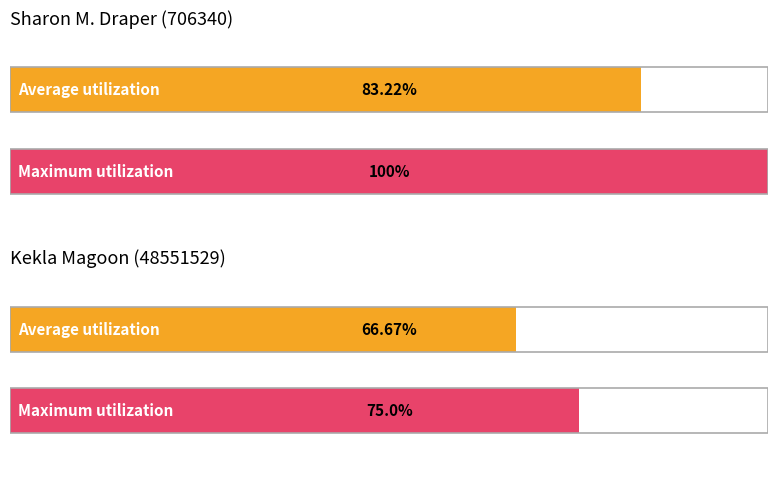

The chart shows a value of 1 at Ntozake Shange (1103421). True or false?

False